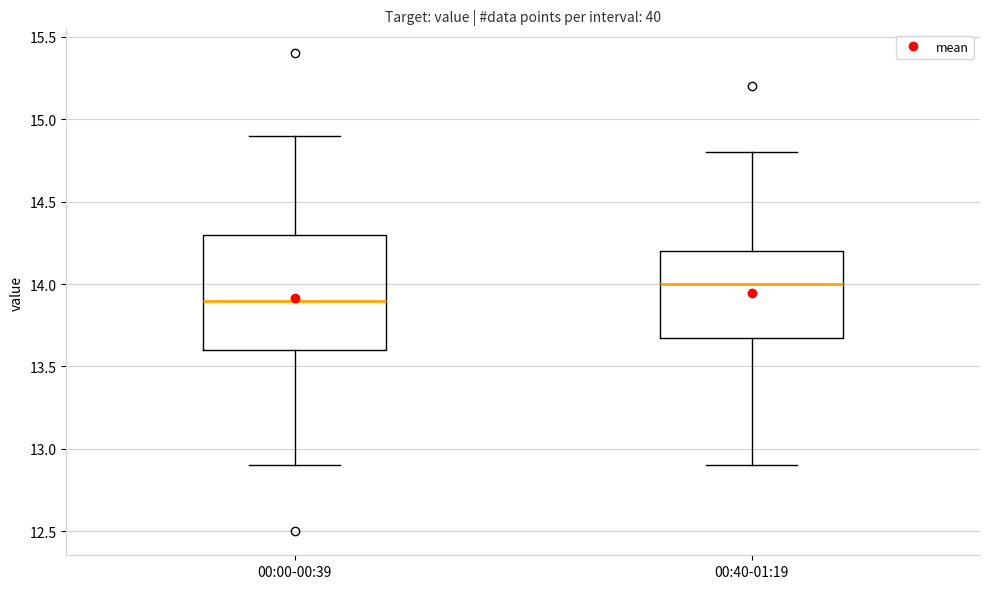

Reading left to right, read every box against the y-axis: the position of its median line, the range the box covers, and the ends of its whiskers. The values are not printed on the chart, so give them approximately, as read against the axis.

00:00-00:39: median 13.9, box 13.6 to 14.3, whiskers 12.9 to 14.9
00:40-01:19: median 14.0, box 13.7 to 14.2, whiskers 12.9 to 14.8